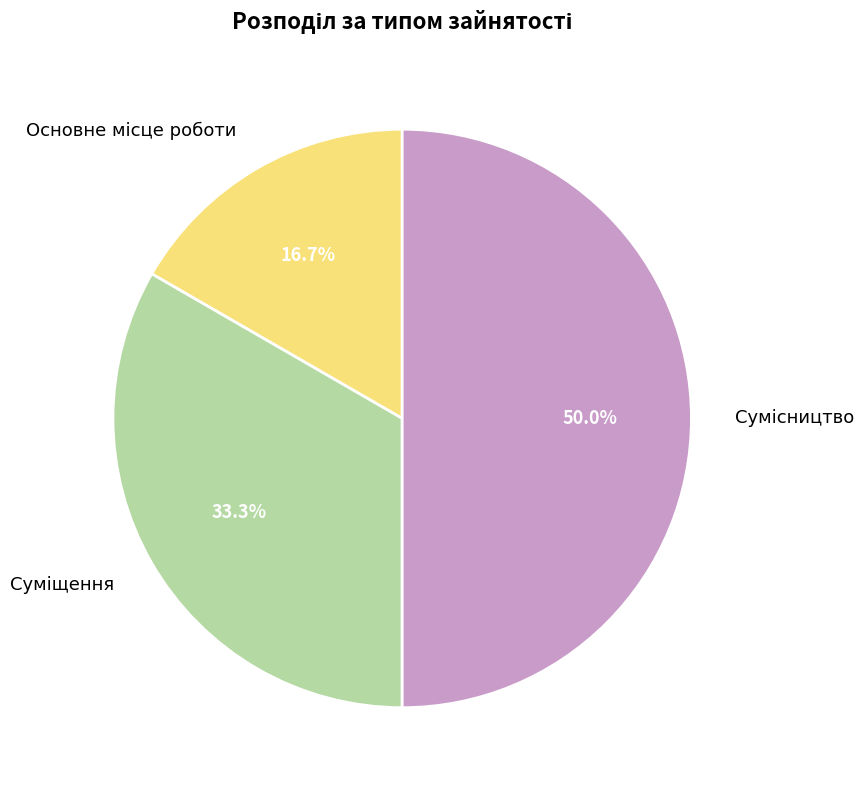

Is there any slice that represents more than half of the pie?

No